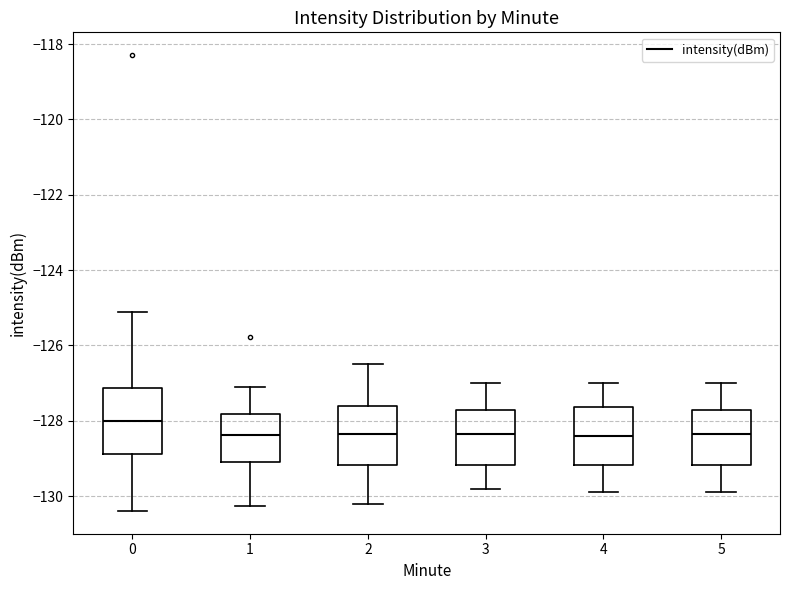

Reading left to right, transcribe this box plot: for each box, give where its median line is, the range the box spans, and where its two whiskers end, as read against the y-axis. The values are not printed on the chart, so give them approximately, as read against the axis.

0: median -128.0, box -128.8 to -127.2, whiskers -130.4 to -125.2
1: median -128.4, box -129.0 to -127.8, whiskers -130.2 to -127.0
2: median -128.4, box -129.2 to -127.6, whiskers -130.2 to -126.4
3: median -128.4, box -129.2 to -127.8, whiskers -129.8 to -127.0
4: median -128.4, box -129.2 to -127.6, whiskers -129.8 to -127.0
5: median -128.4, box -129.2 to -127.8, whiskers -129.8 to -127.0